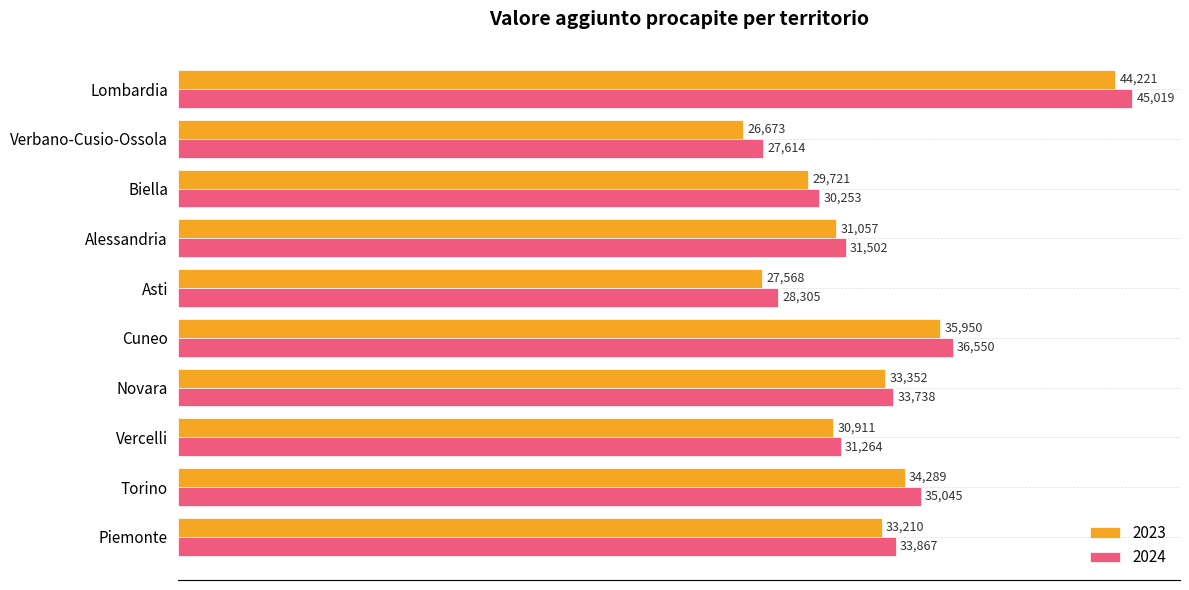

At which category is the sum across all series the highest?

Lombardia